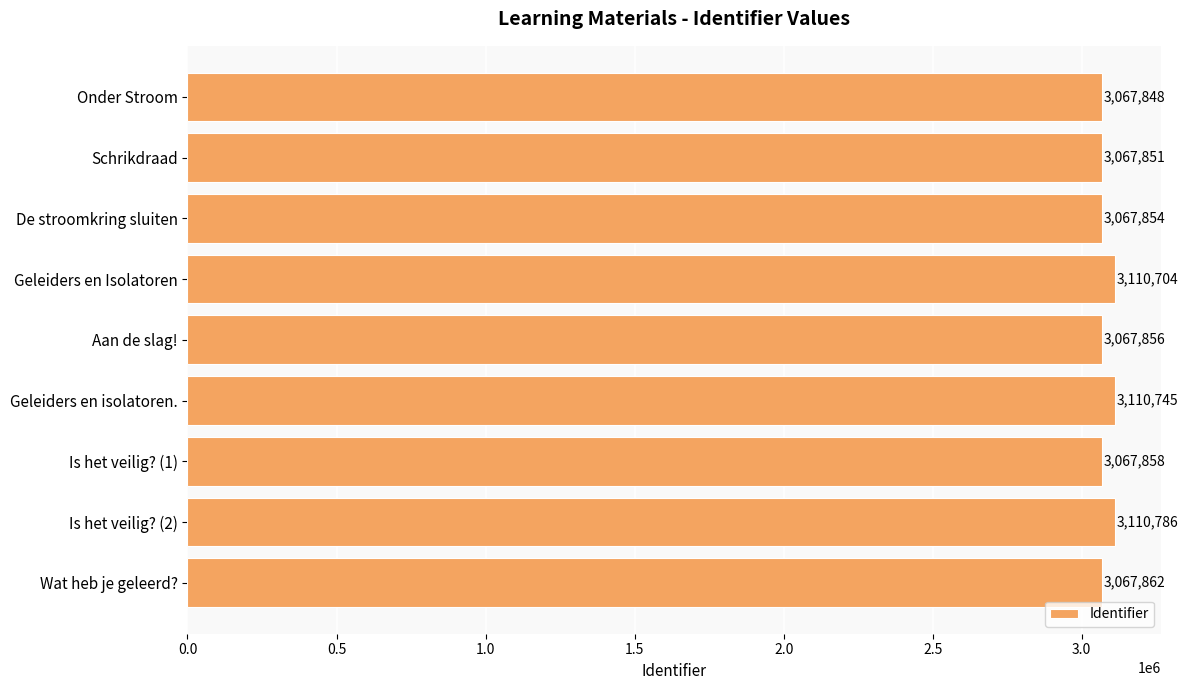

What is the difference between the maximum and second lowest values?

42935